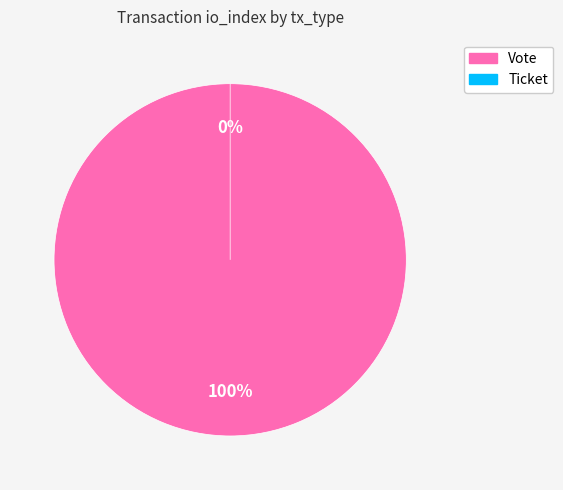

To the nearest percent, what is the difference between the Vote and Ticket slice percentages?

100%